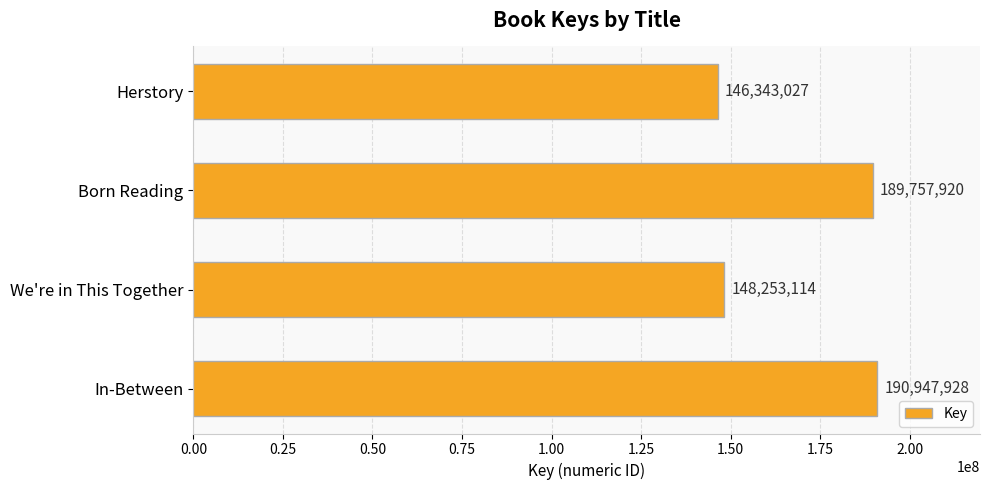

Where is the data nearest to the value 168645477?

We're in This Together